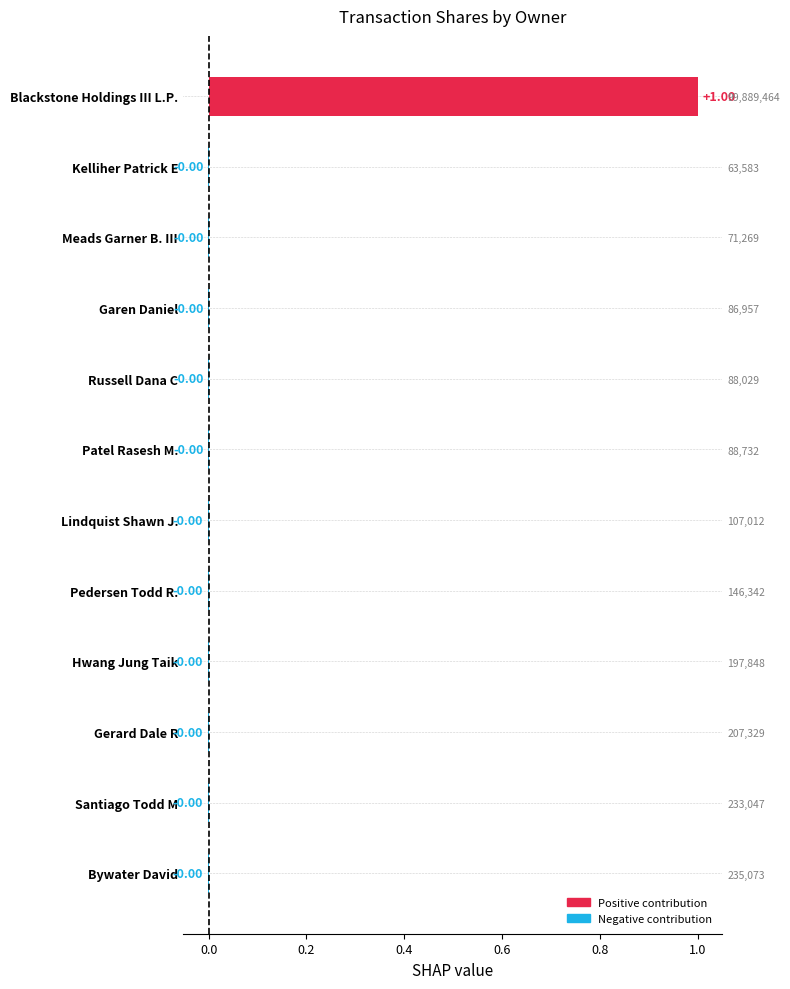

Which label corresponds to the largest value in the chart?

Blackstone Holdings III L.P.